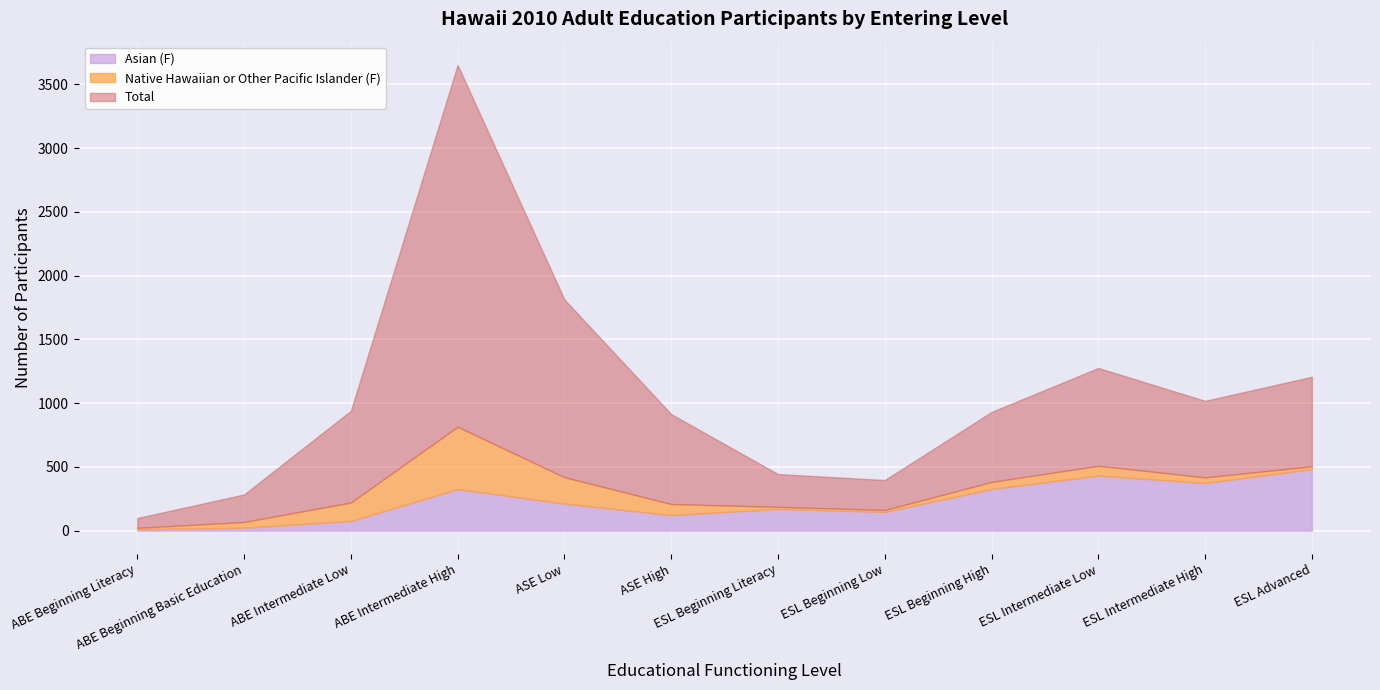

At which category is the sum across all series the highest?

ABE Intermediate High